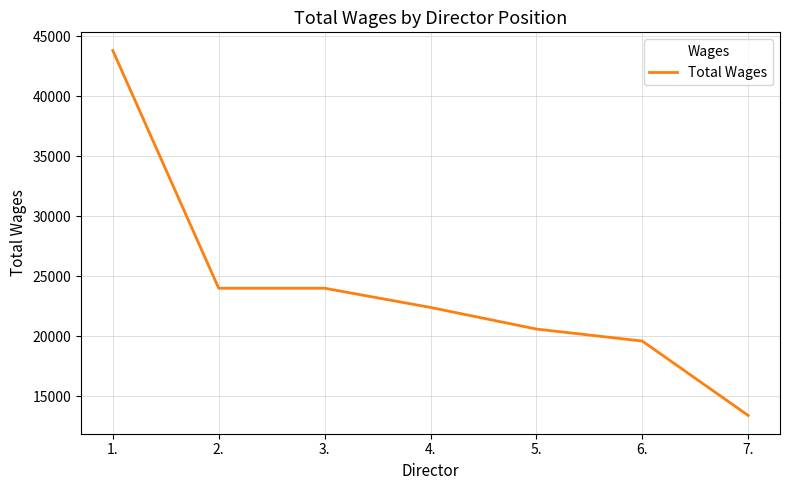

Which has a higher value, 7. or 2.?

2.